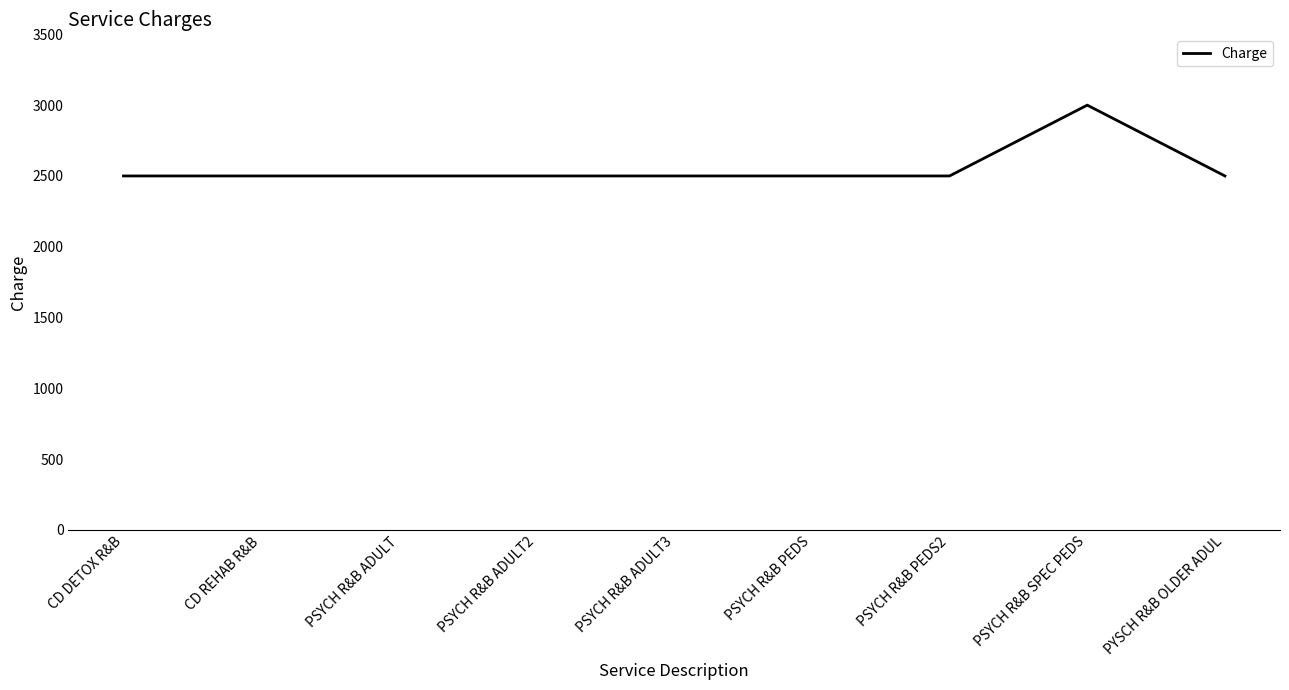

What is the sum of the values at PSYCH R&B PEDS2 and PYSCH R&B OLDER ADUL?

5000